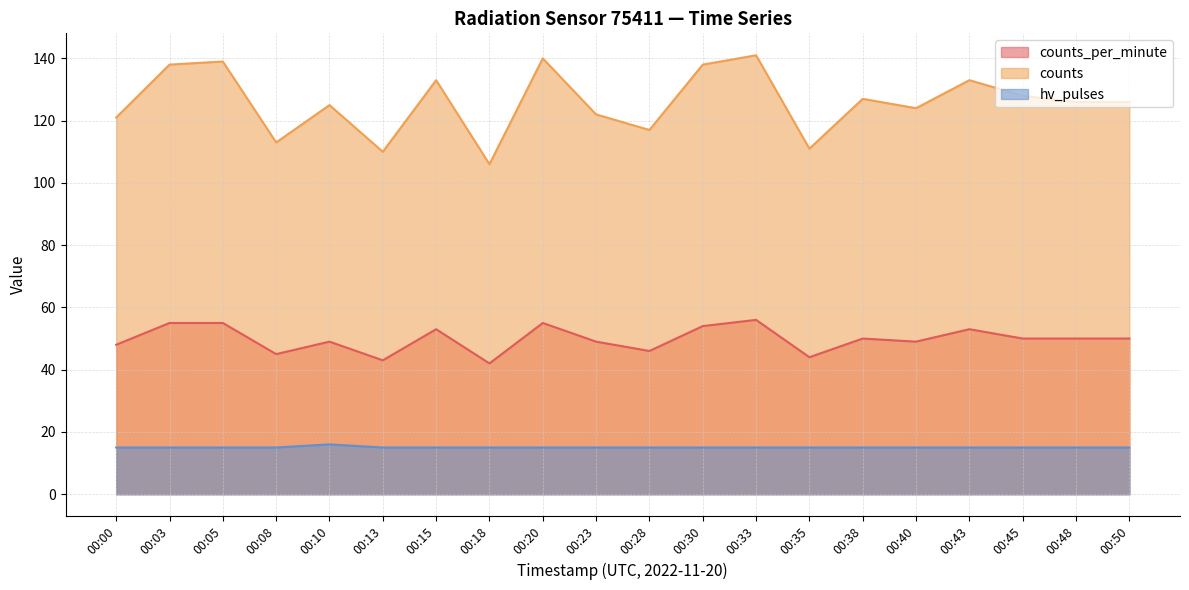

True or false: counts has a value of 125 at 00:10.

True